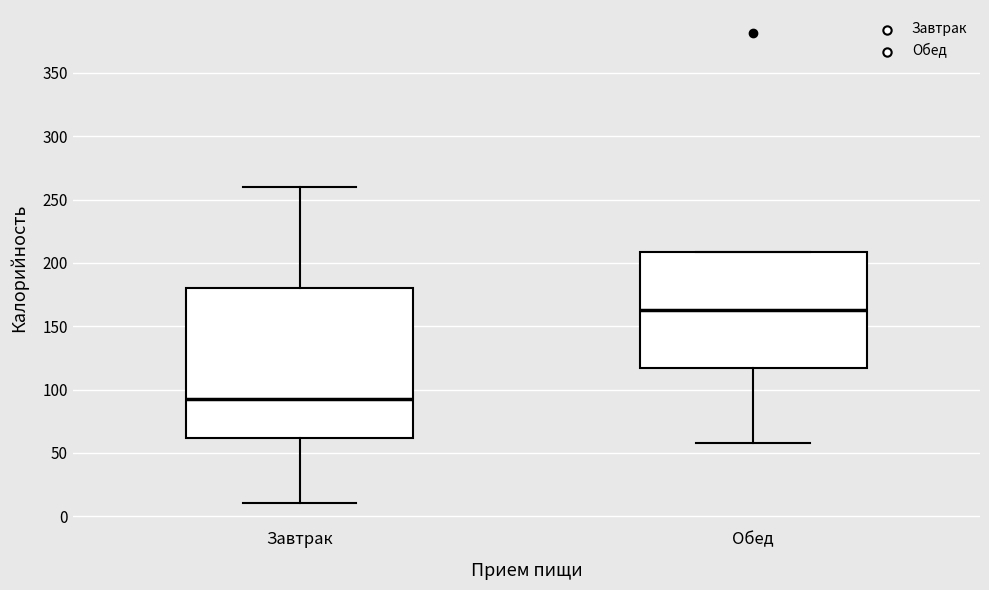

Reading left to right, transcribe this box plot: for each box, give where its median line is, the range the box spans, and where its two whiskers end, as read against the y-axis. The values are not printed on the chart, so give them approximately, as read against the axis.

Завтрак: median 90, box 60 to 180, whiskers 10 to 260
Обед: median 165, box 115 to 210, whiskers 60 to 210